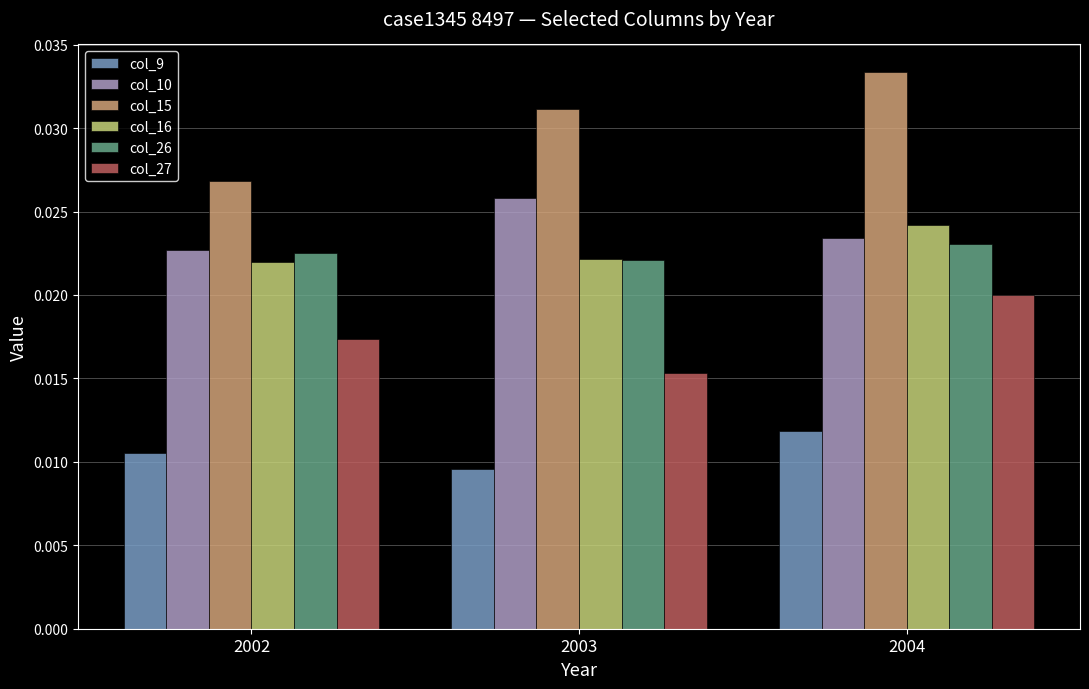

What are all the series names shown in the legend?

col_9, col_10, col_15, col_16, col_26, col_27